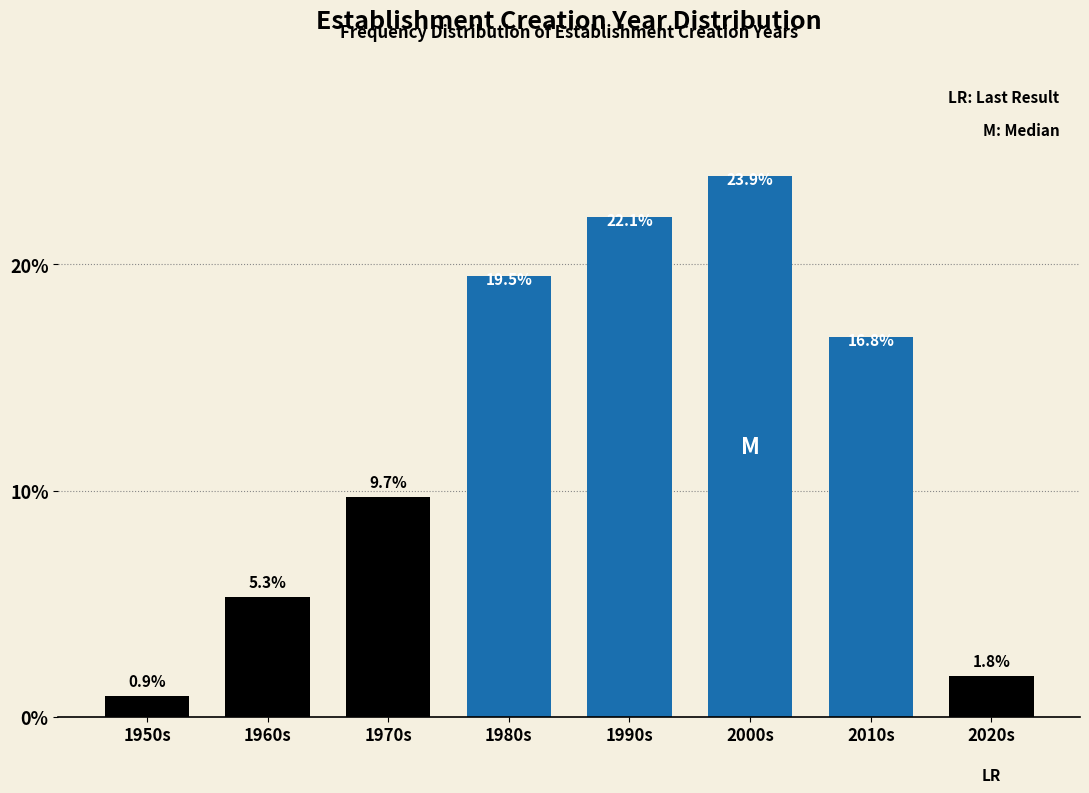

Reading right to left, extract all data points from this chart.

2020s=1.8	2010s=16.8	2000s=23.9	1990s=22.1	1980s=19.5	1970s=9.7	1960s=5.3	1950s=0.9